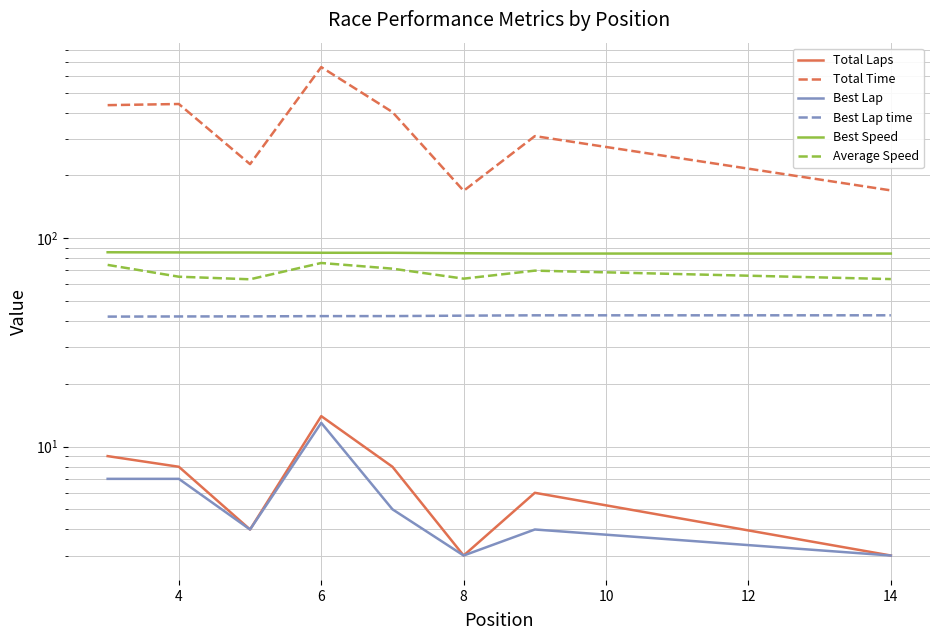

At 12, list the series in order from largest to smallest.

Total Time, Best Speed, Average Speed, Best Lap time, Total Laps, Best Lap